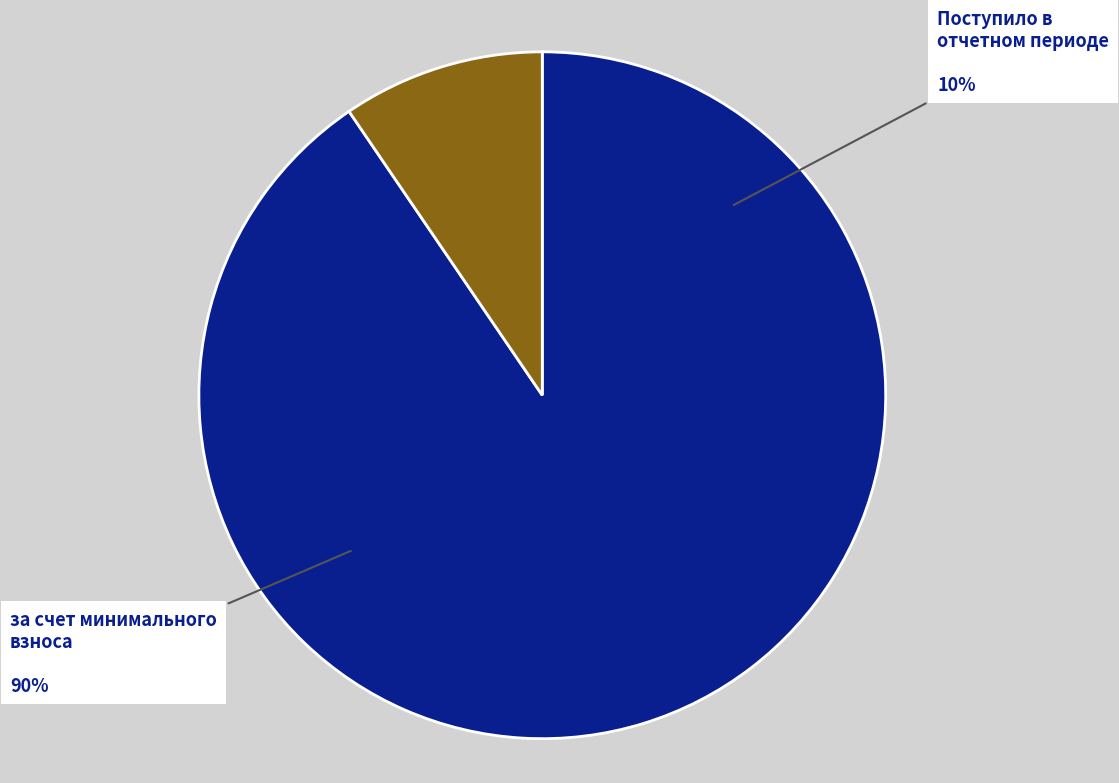

Do за счет минимального взноса and сверх минимального размера взноса together represent more than half of the pie?

Yes